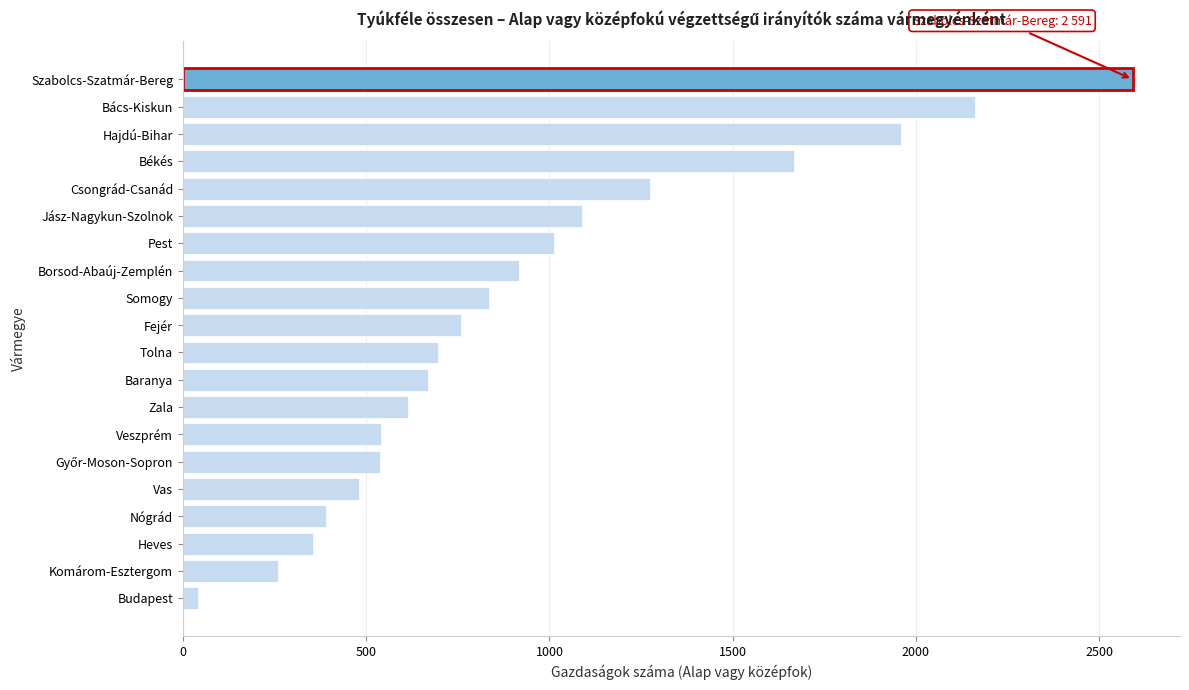

Approximately how many times larger is the value at Jász-Nagykun-Szolnok compared to Borsod-Abaúj-Zemplén?

1.2